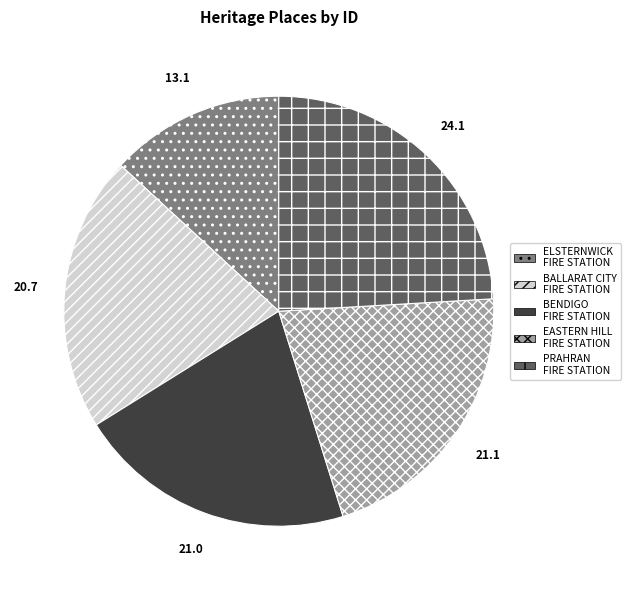

Does any single category account for the majority?

No